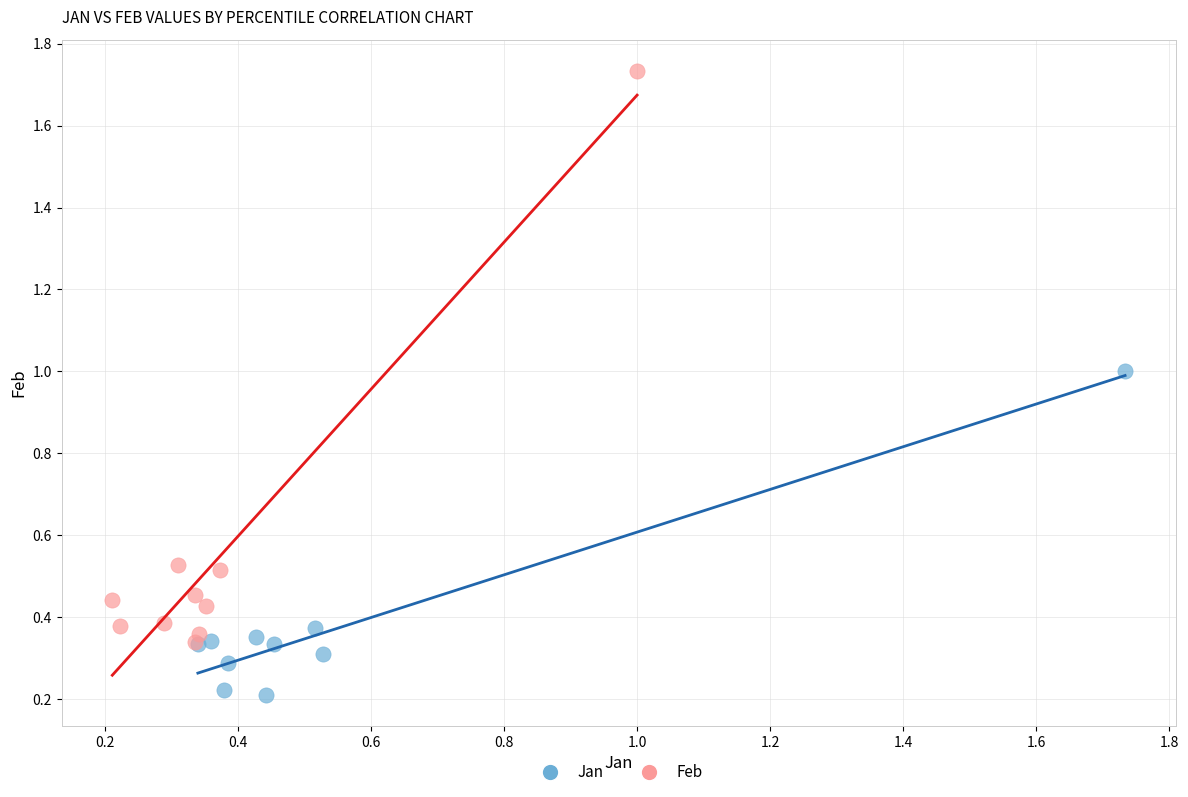

Which series has the largest Y range (max minus min)?

Feb